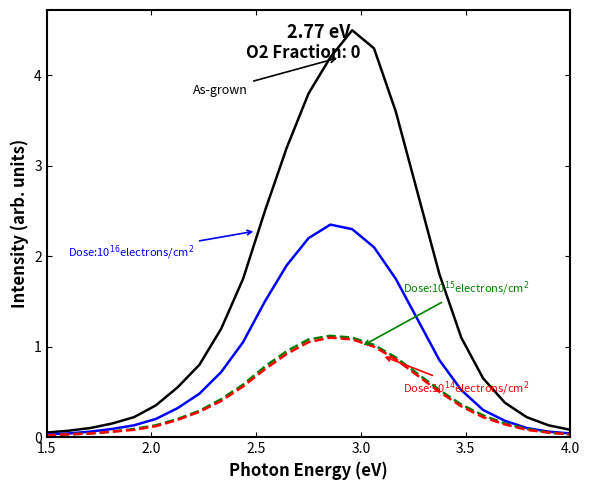

What is the maximum value shown in the chart?

4.5